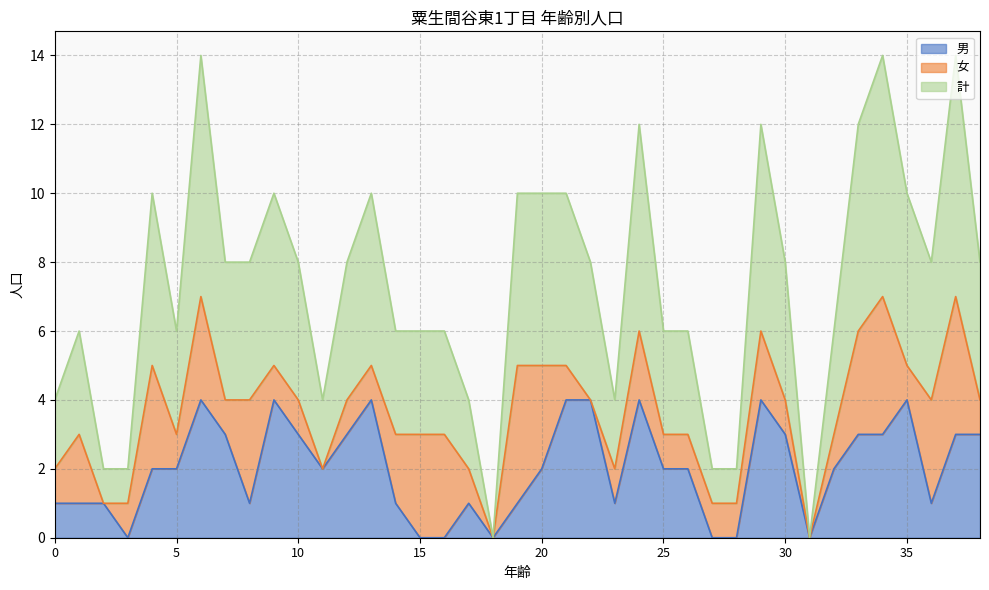

How many values in the 男 series are below 2?

16